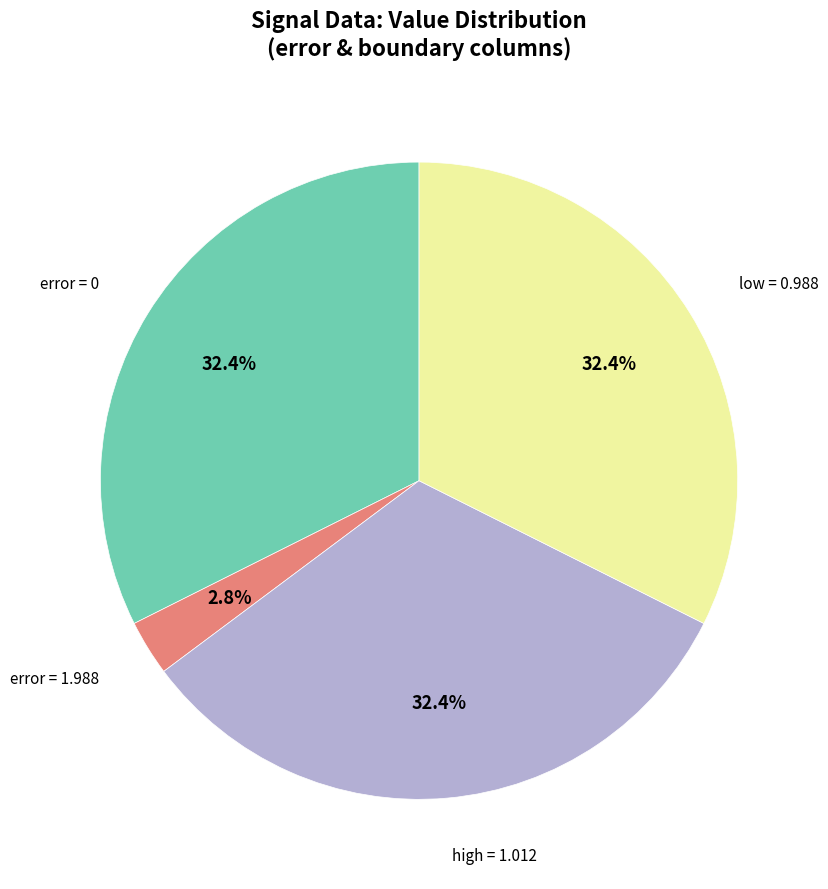

To the nearest percent, what is the average slice percentage?

25%